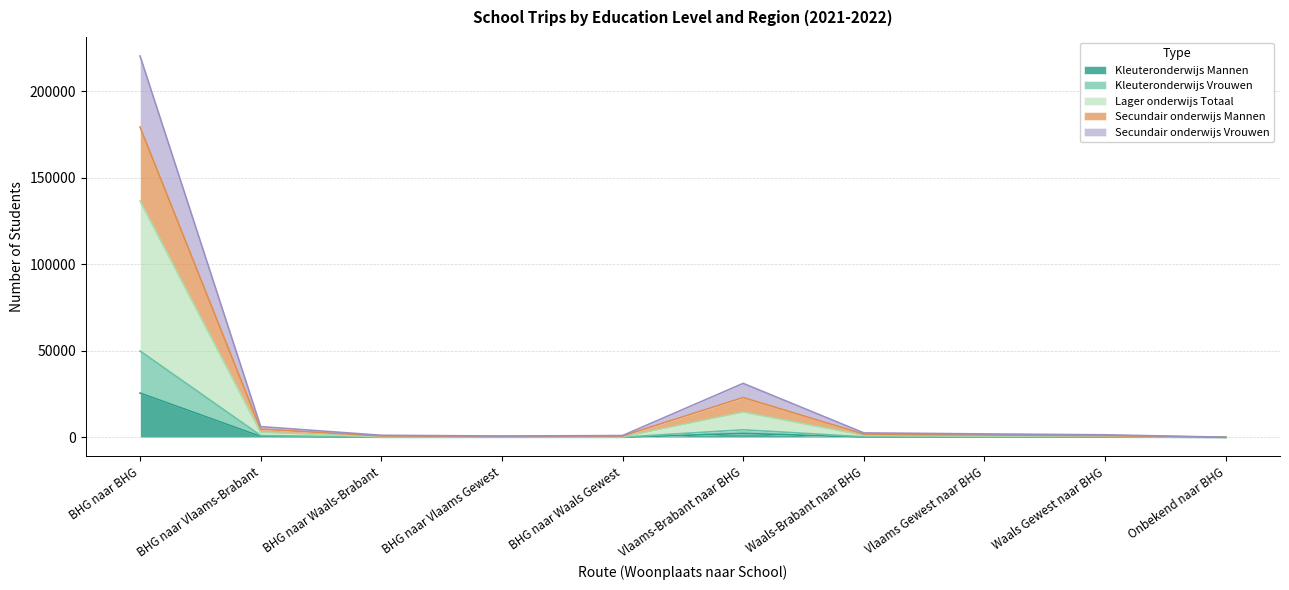

What is the total value across all series at Vlaams-Brabant naar BHG?

31195